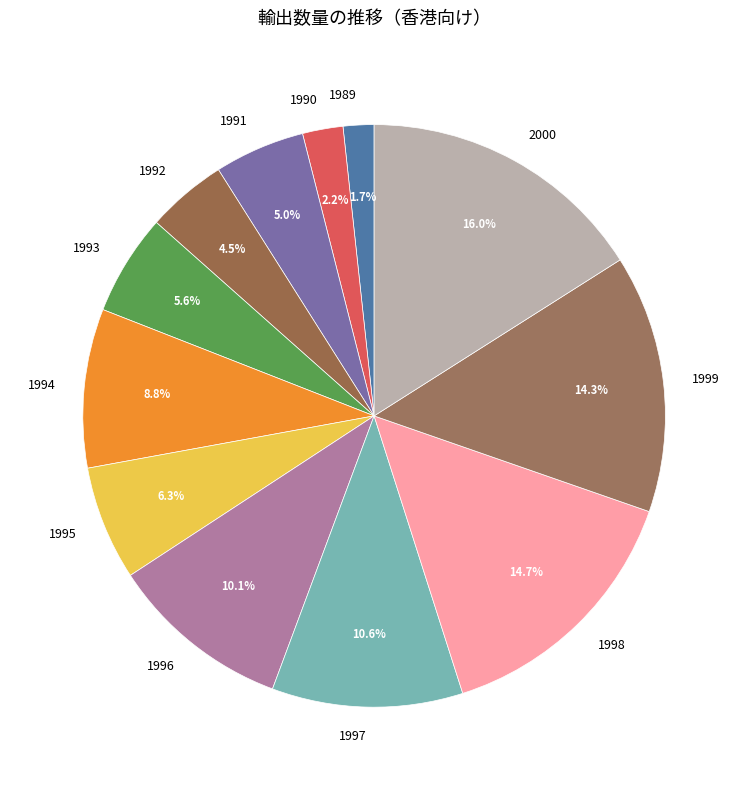

Count the number of slices in the pie.

12